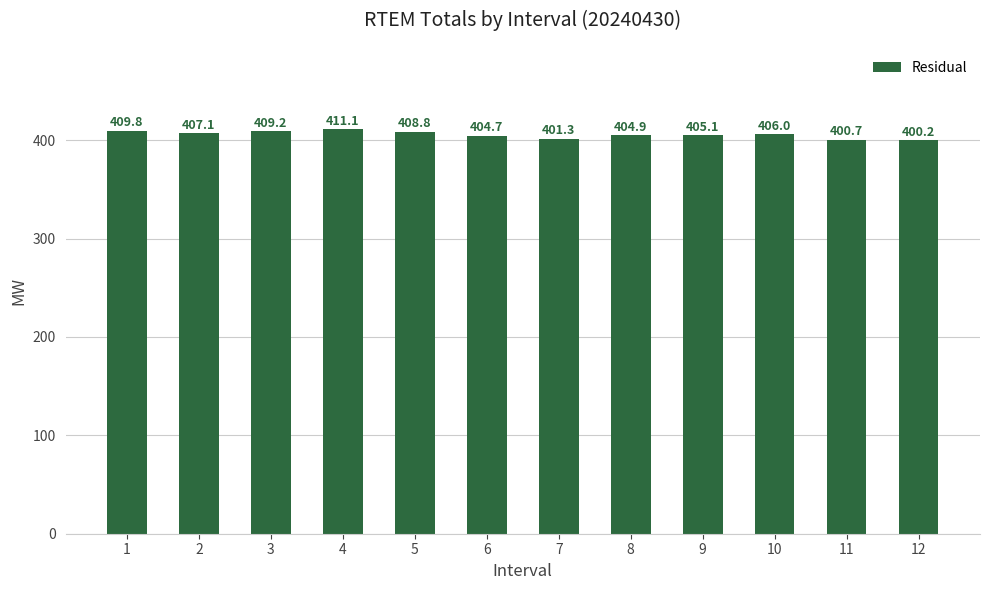

Rank the categories by value from highest to lowest.

4, 1, 3, 5, 2, 10, 9, 8, 6, 7, 11, 12